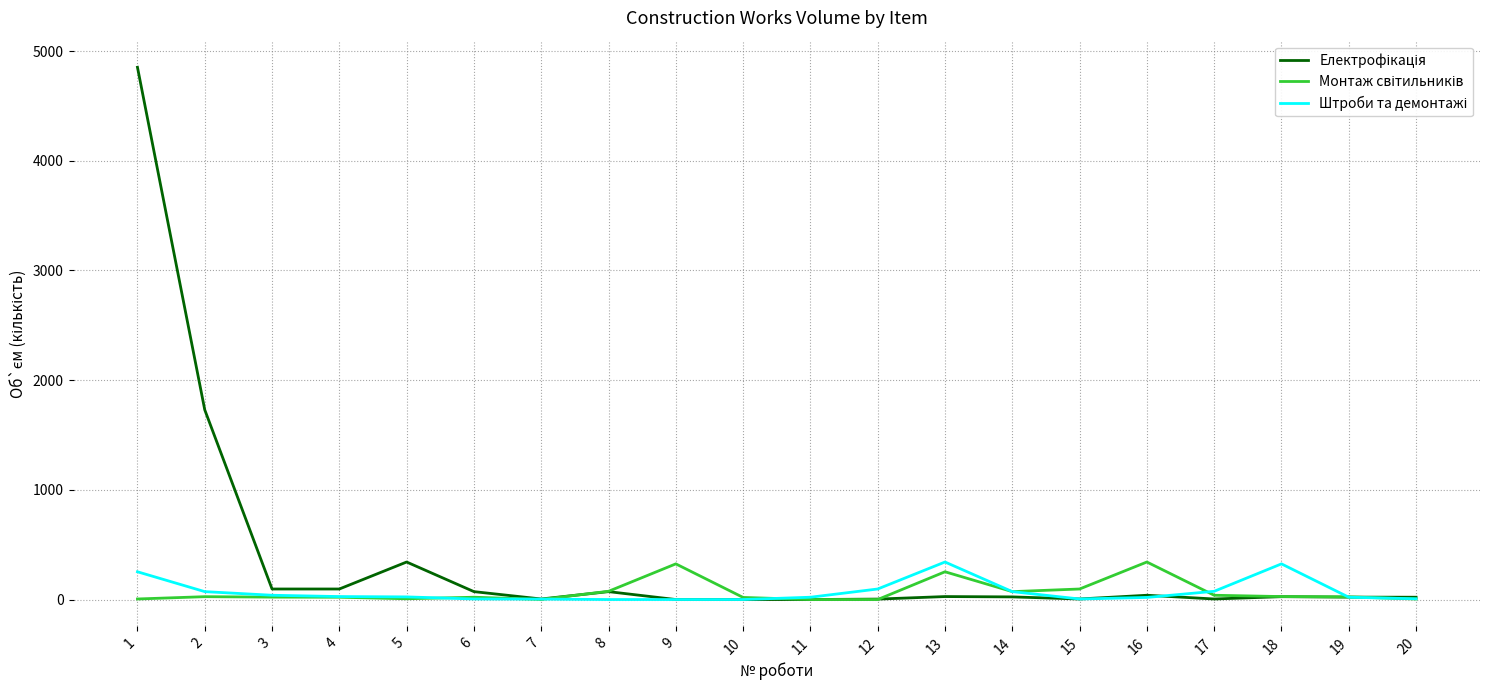

What is the difference between the maximum and minimum values in the Штроби та демонтажі series?

342